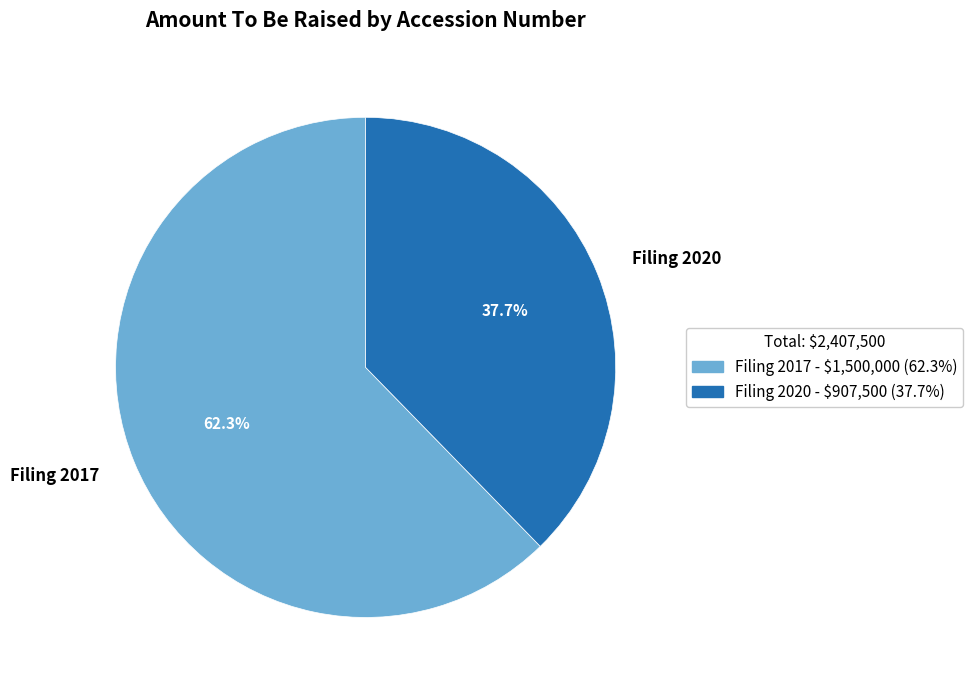

Count the number of slices in the pie.

2